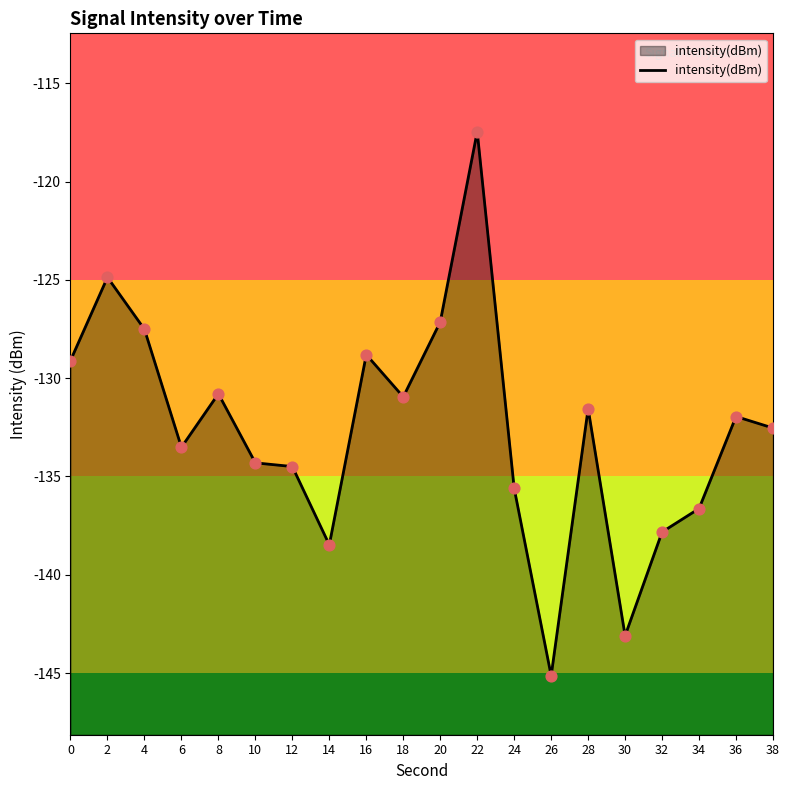

Which has a higher value, 36 or 4?

4